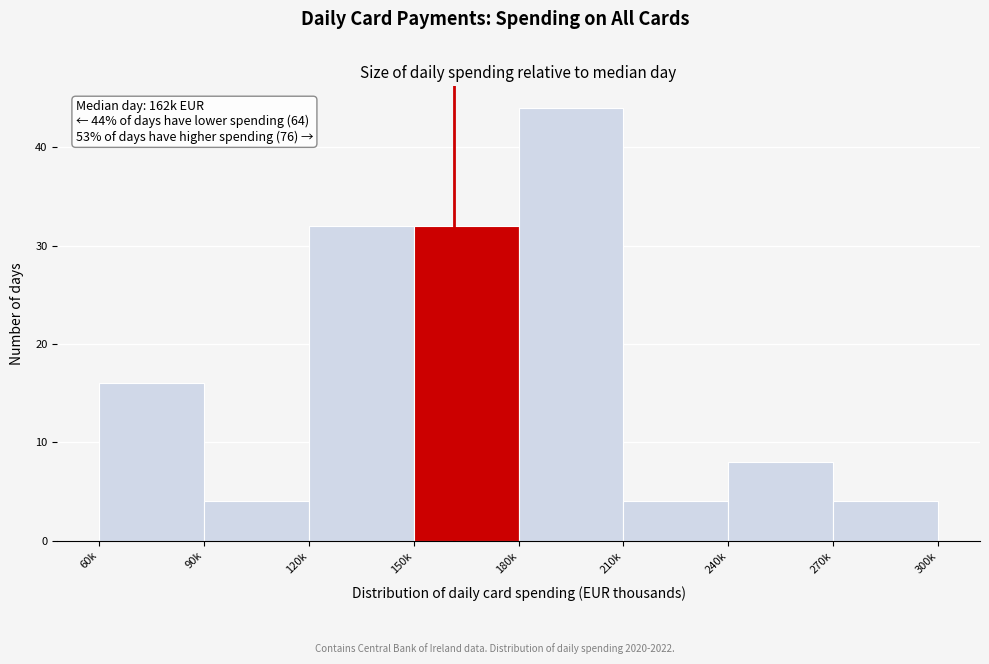

Reading left to right, extract all data points from this chart.

16	4	32	32	44	4	8	4